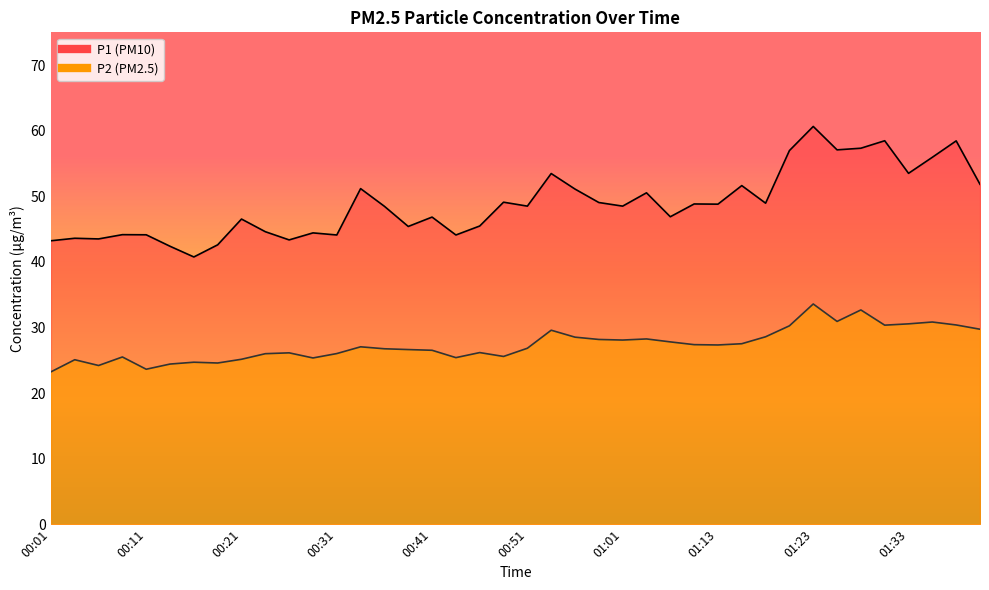

What is the value of the P1 point at the 39th from the left?

58.5